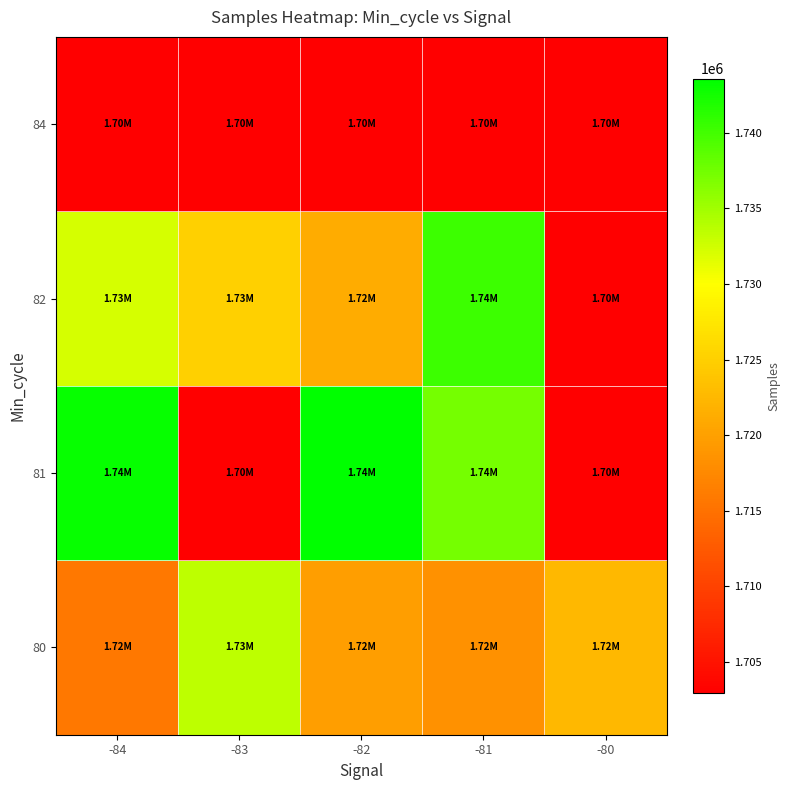

What is the smallest value displayed?

1702957.0